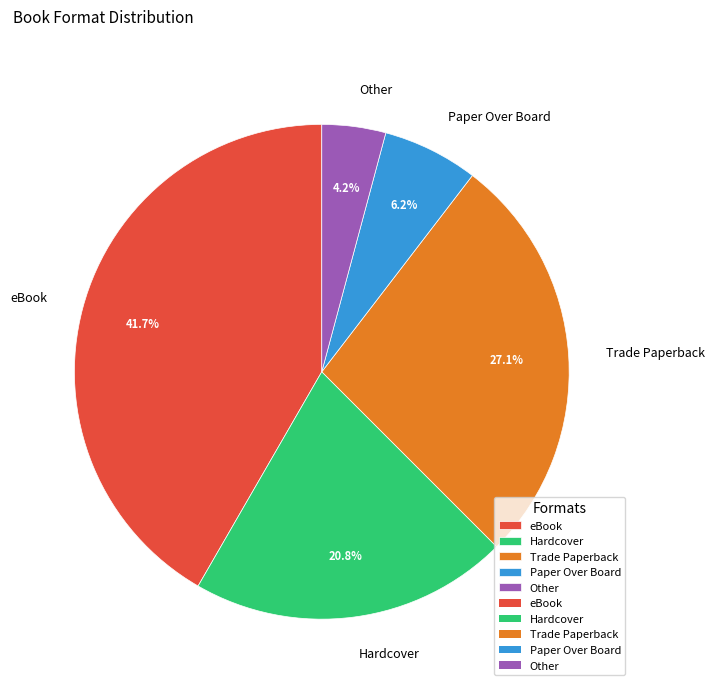

To the nearest percent, what is the combined percentage of Other and Trade Paperback?

31%